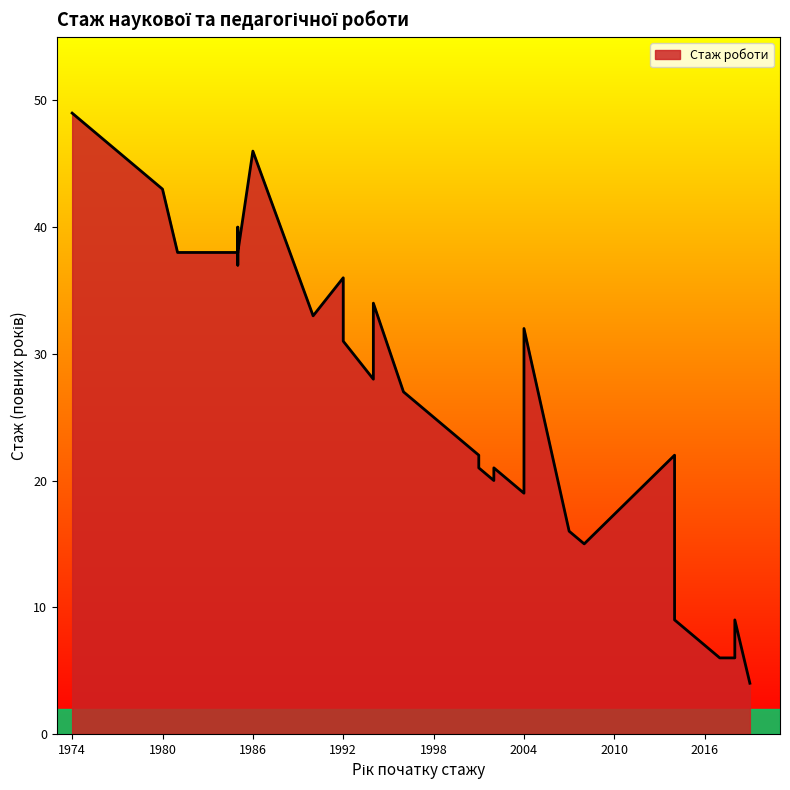

Does the chart have visible grid lines?

No